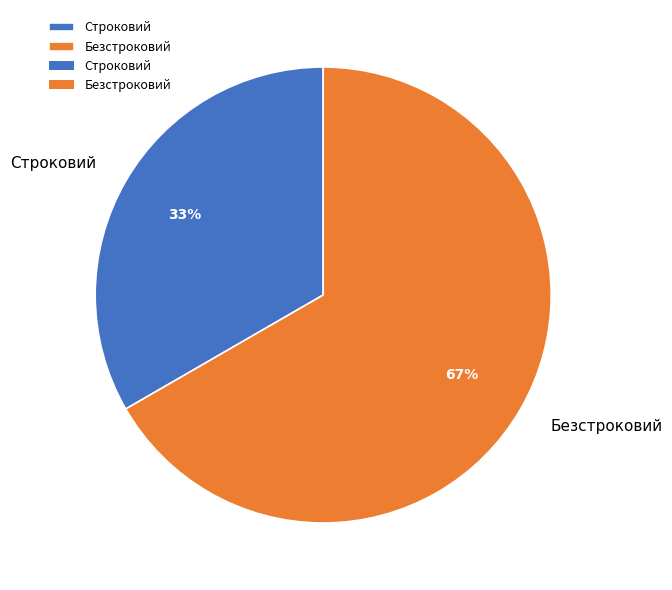

The Безстроковий slice represents 81% of the pie. True or false?

False